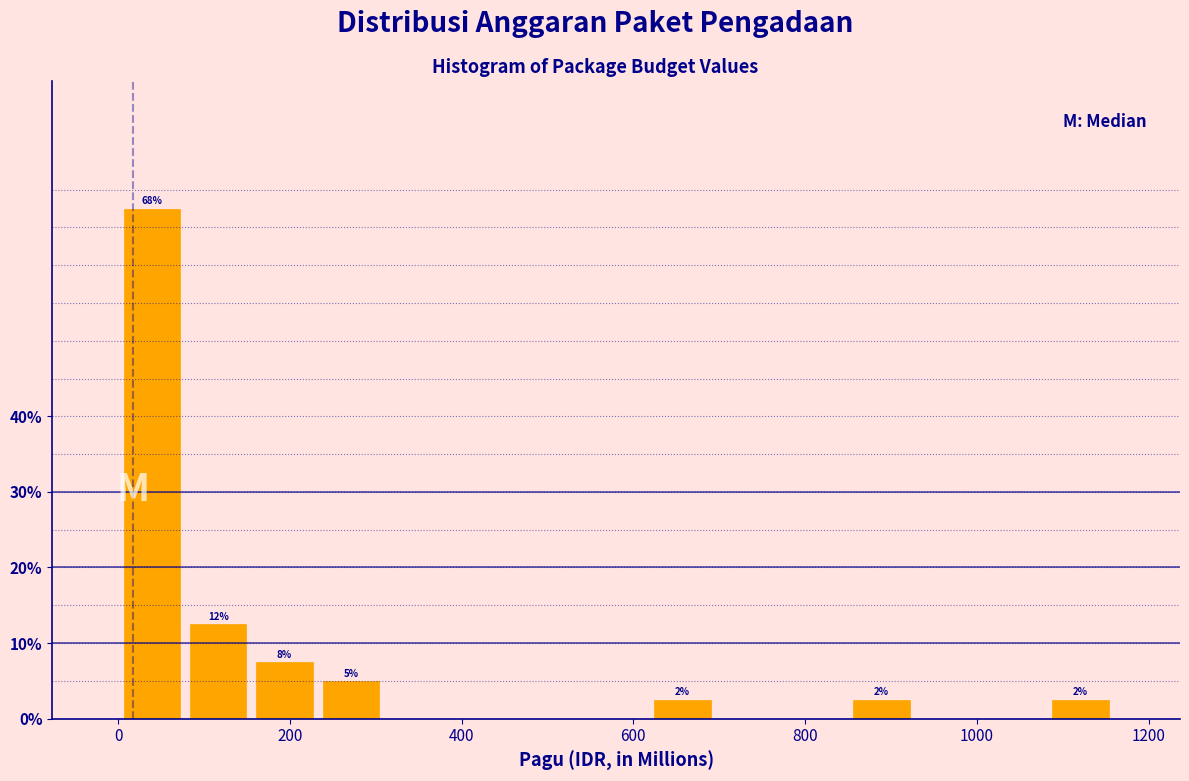

Read against the x-axis, roughly where is the centre of the tallest bar?

40